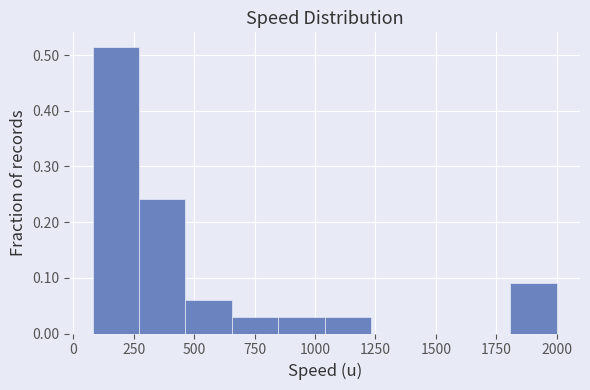

Read against the x-axis, roughly where is the centre of the tallest bar?

200